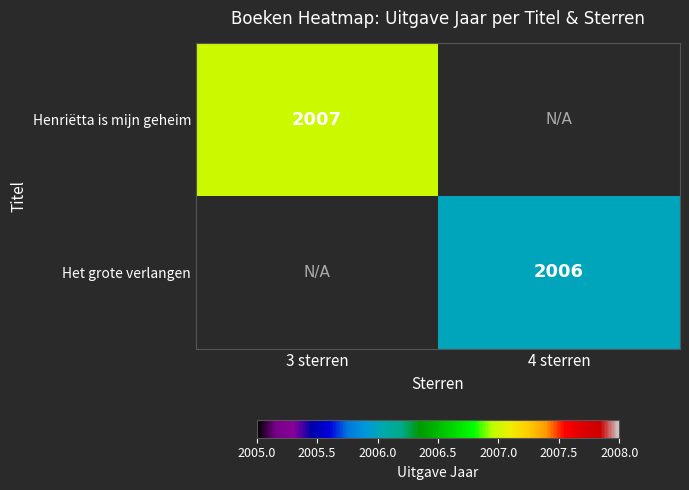

What is the maximum value shown in the chart?

2007.0